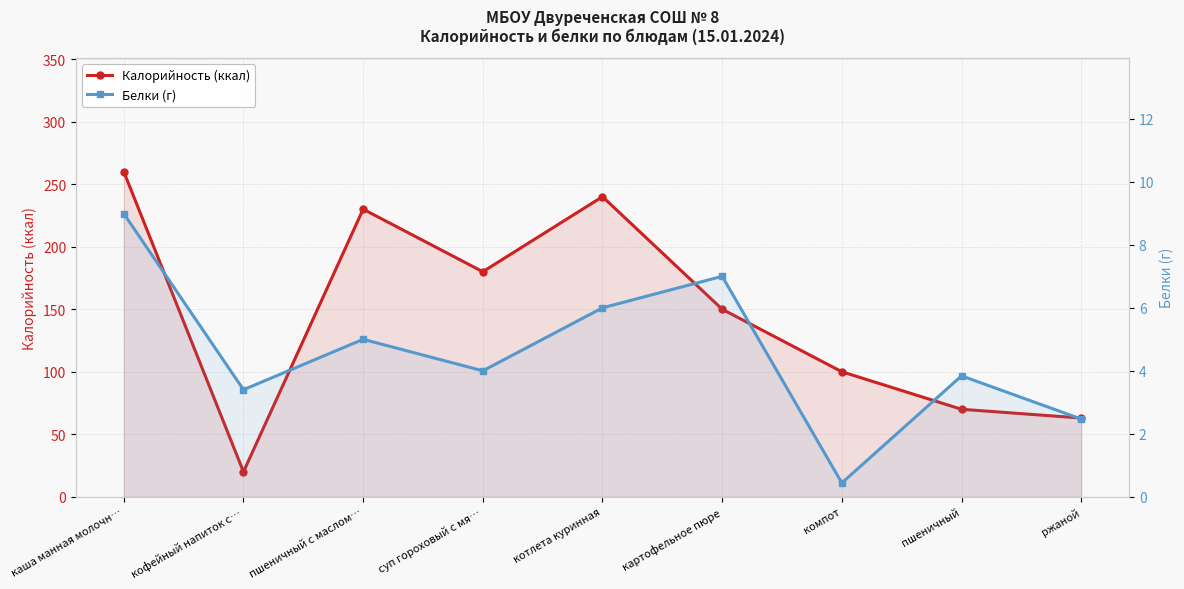

Which has a higher value, пшеничный с маслом… or пшеничный?

пшеничный с маслом…